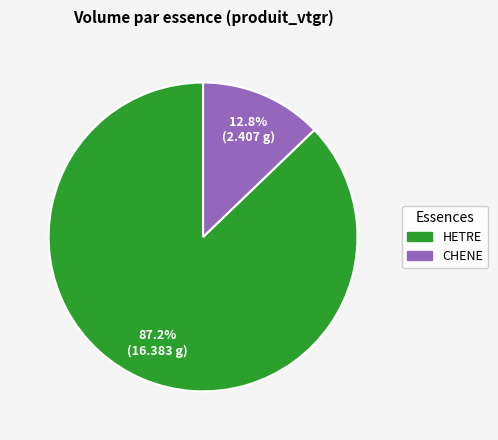

Does any single category account for the majority?

Yes